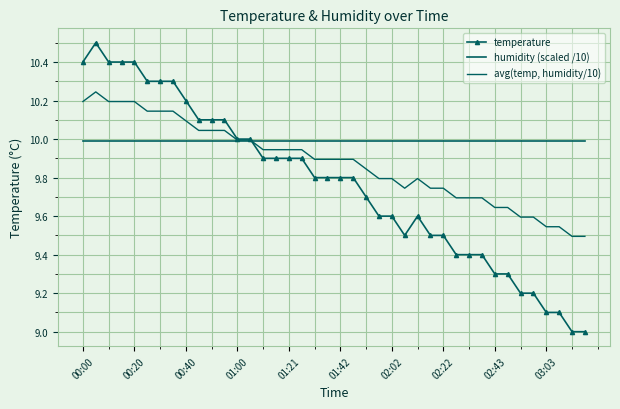

How many series are shown in this chart?

3